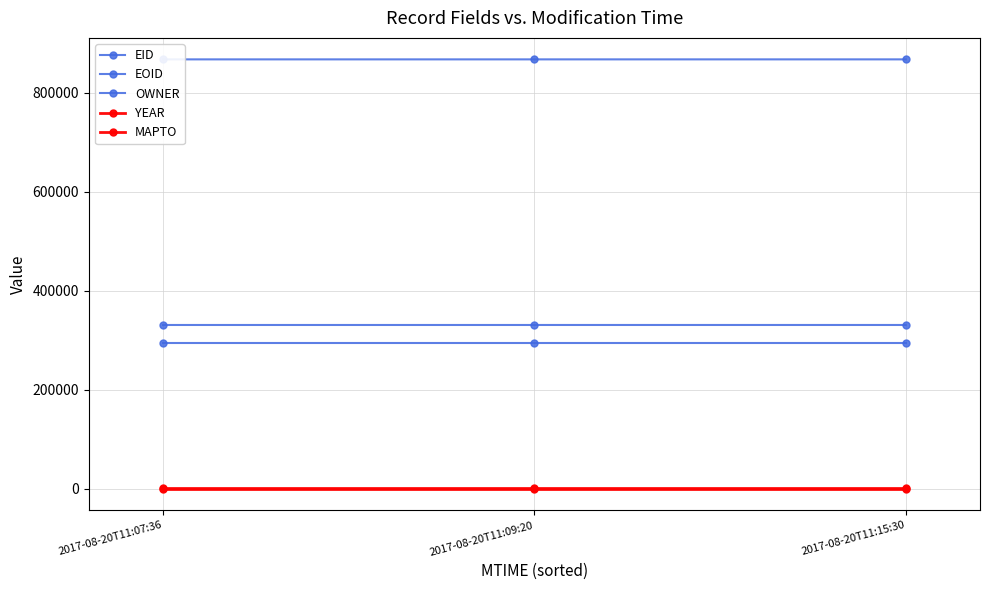

Reading right to left, what are all the values shown in this chart?

EID: 2017-08-20T11:15:30=330951	2017-08-20T11:09:20=330944	2017-08-20T11:07:36=330940
EOID: 2017-08-20T11:15:30=867133	2017-08-20T11:09:20=867124	2017-08-20T11:07:36=867119
OWNER: 2017-08-20T11:15:30=294225	2017-08-20T11:09:20=294225	2017-08-20T11:07:36=294225
YEAR: 2017-08-20T11:15:30=2017	2017-08-20T11:09:20=2017	2017-08-20T11:07:36=2017
MAPTO: 2017-08-20T11:15:30=0	2017-08-20T11:09:20=0	2017-08-20T11:07:36=0